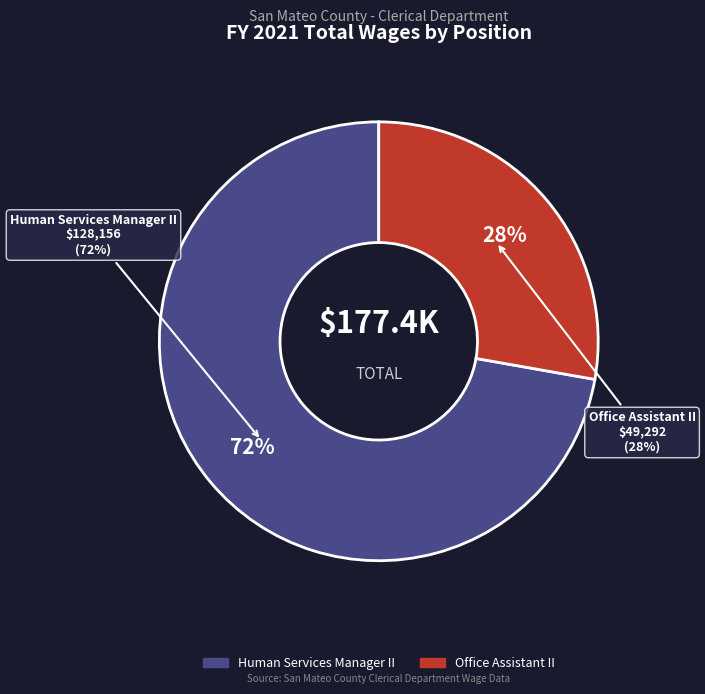

What is the largest slice in the pie chart?

Human Services Manager II